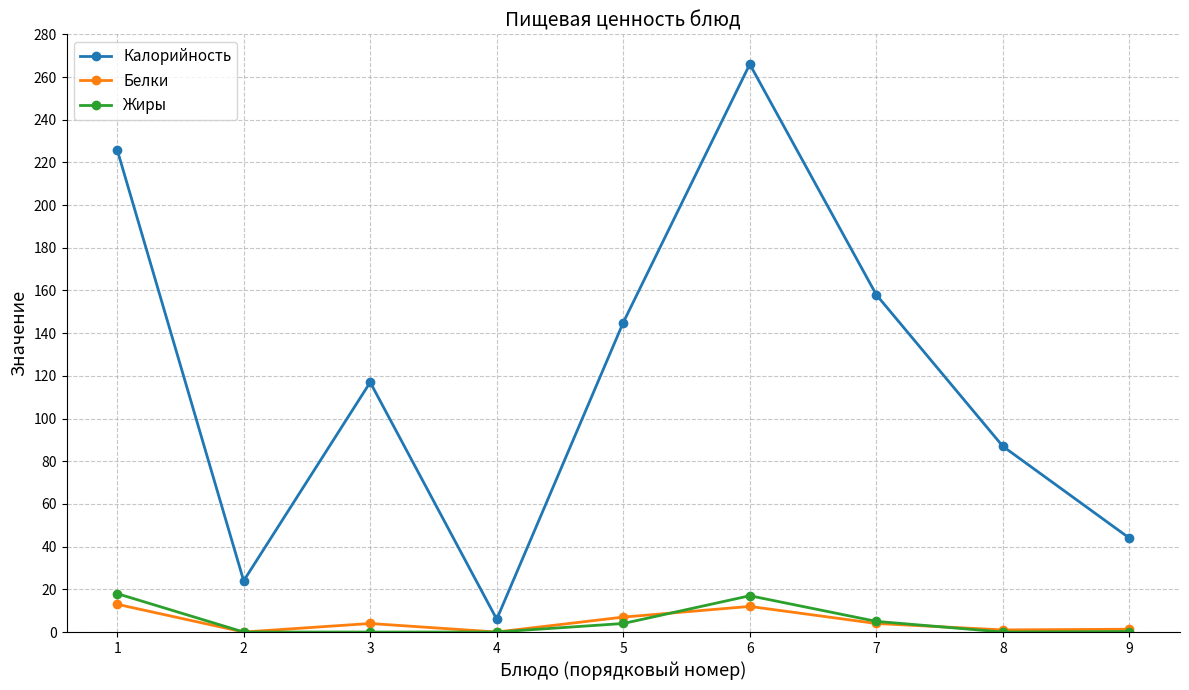

True or false: Калорийность and Жиры intersect in this chart.

False